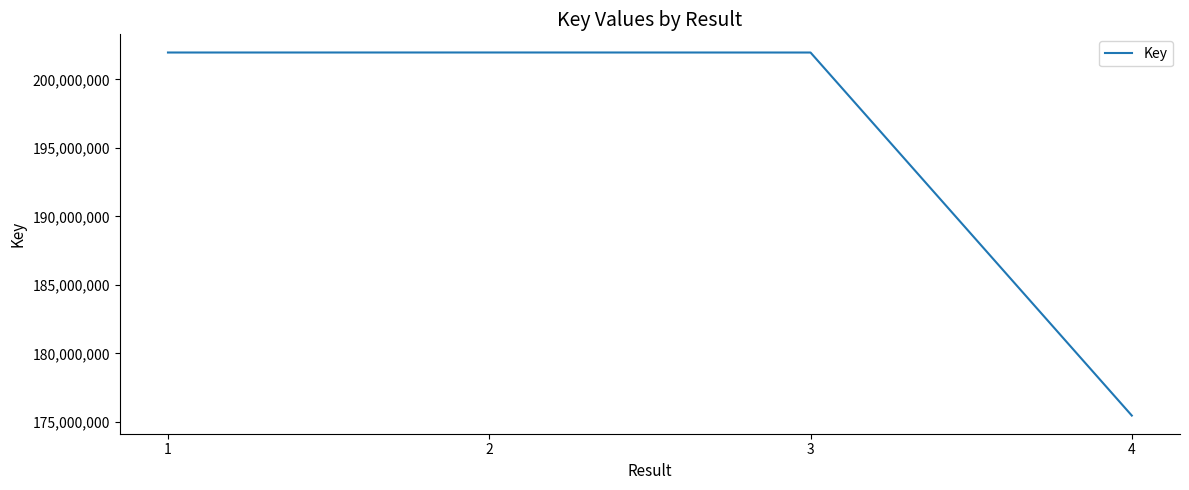

What is the difference between the maximum and minimum values?

26504741